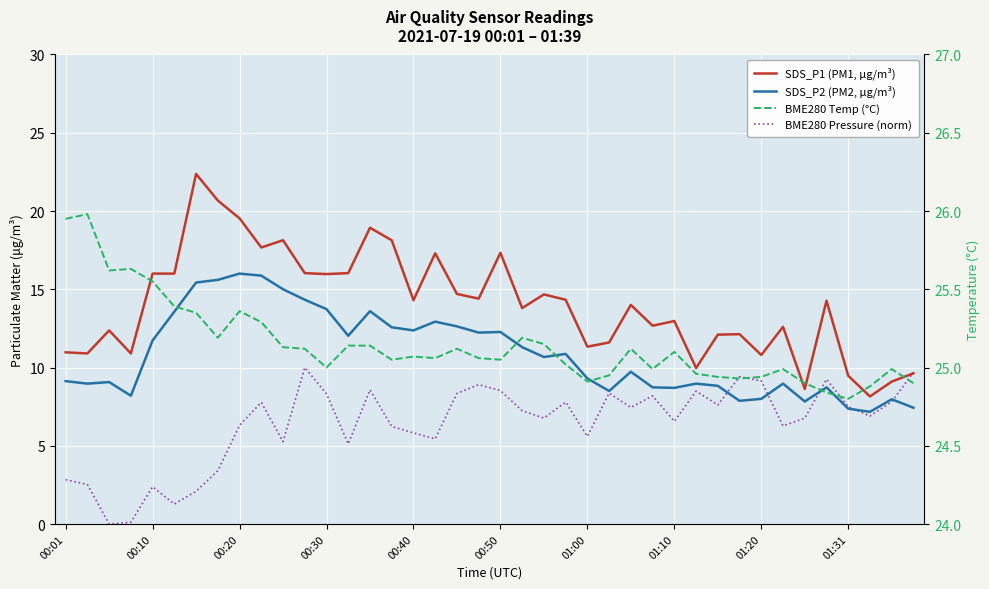

Where is SDS_P1 (PM1, µg/m³) nearest to the value 15?

18